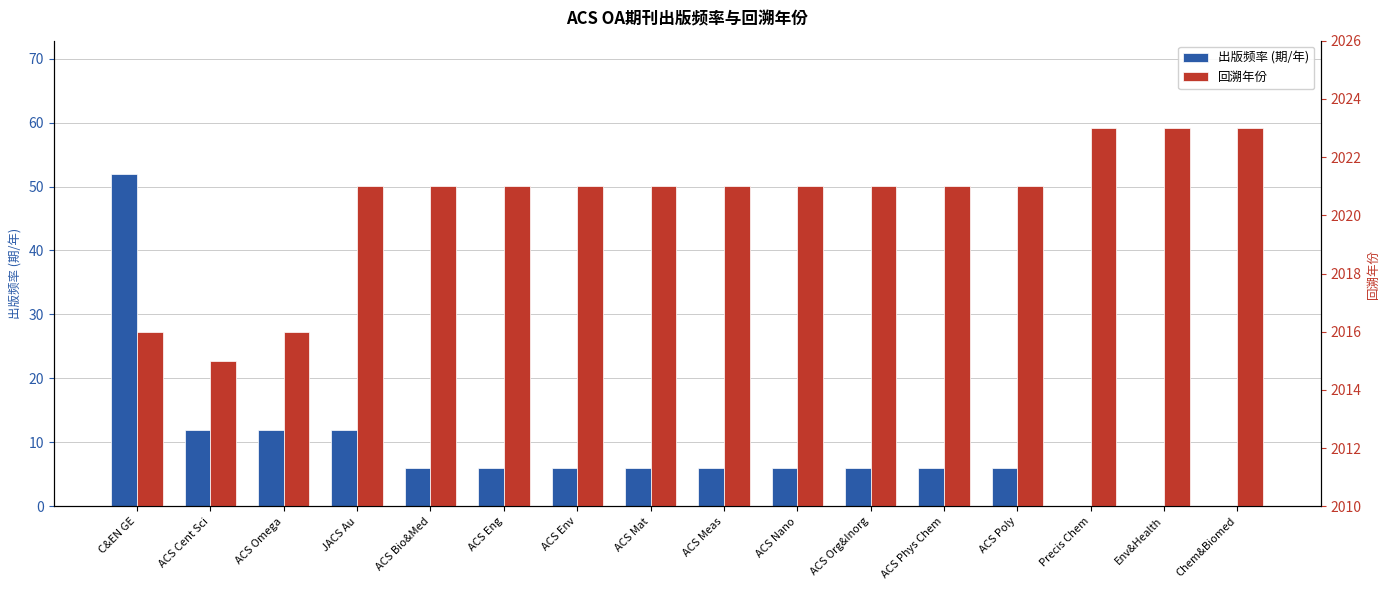

At how many categories does at least one series exceed 933?

16